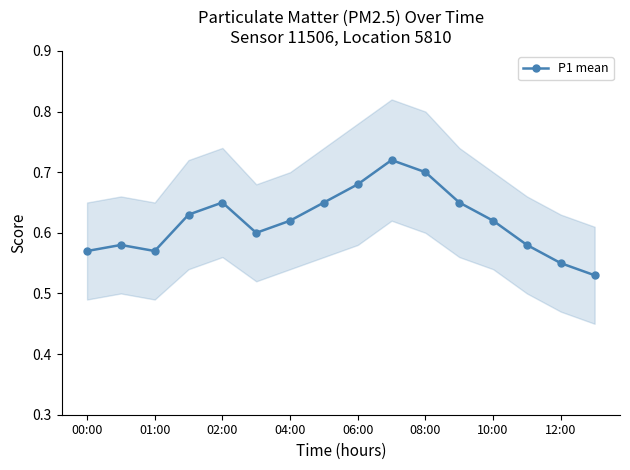

Reading left to right, what are all the values shown in this chart?

0.6	0.6	0.6	0.6	0.7	0.6	0.6	0.7	0.7	0.7	0.7	0.7	0.6	0.6	0.6	0.5